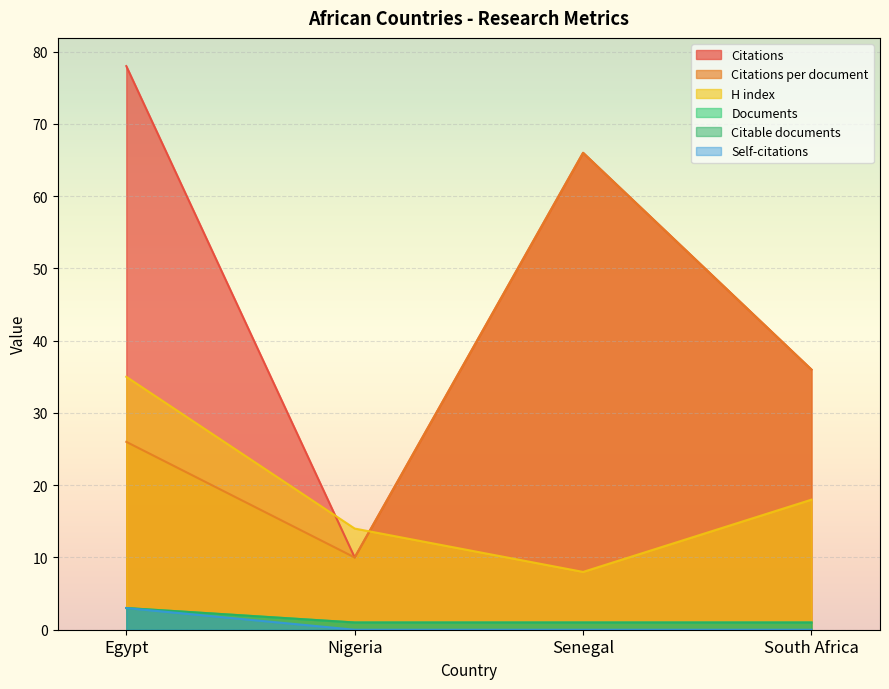

The H index series shows 53 at Egypt. True or false?

False